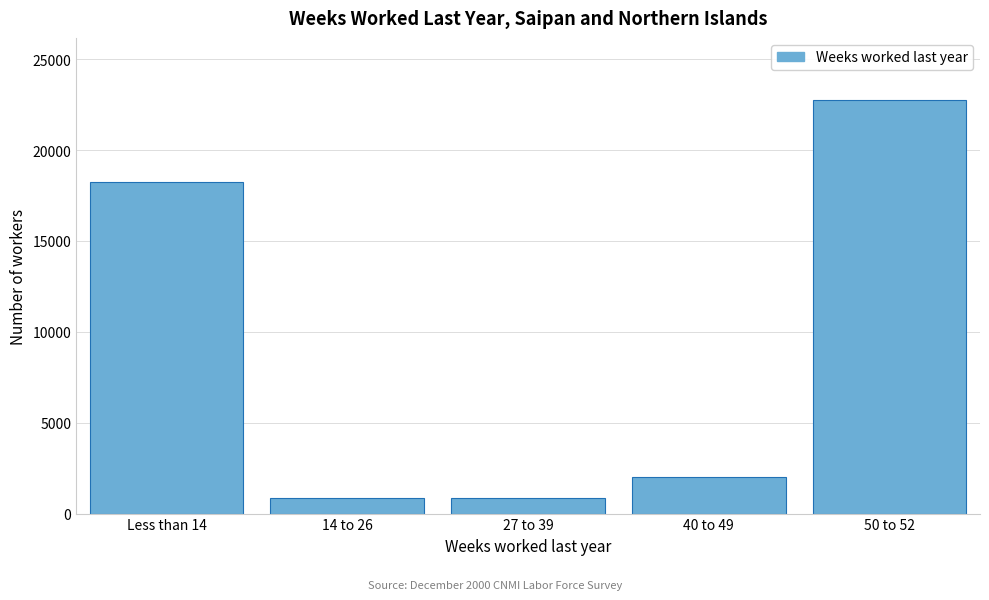

At which label is the value closest to 11792?

Less than 14